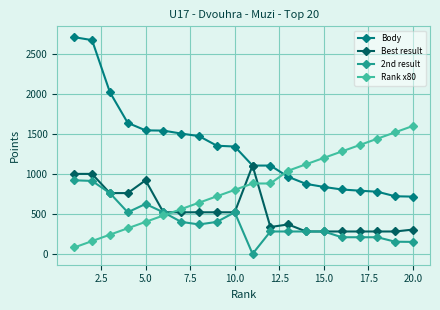

At how many categories does at least one series exceed 1245?

15